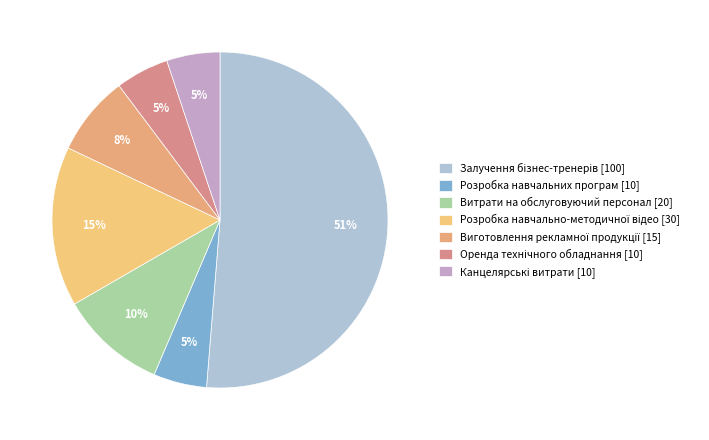

Which category has the smallest portion of the pie?

Розробка навчальних програм